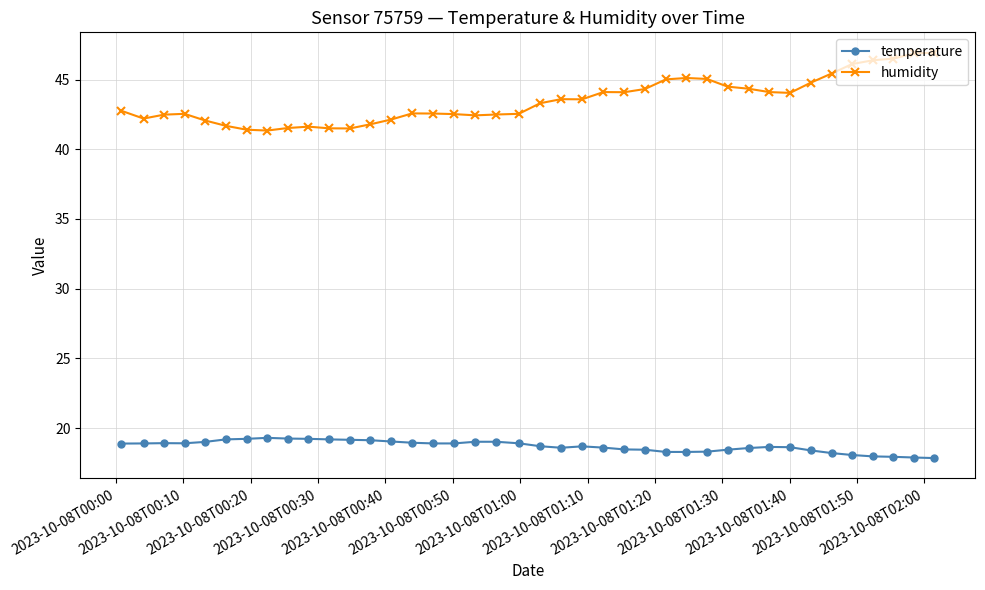

Rank the series by their maximum value, from lowest to highest.

temperature, humidity